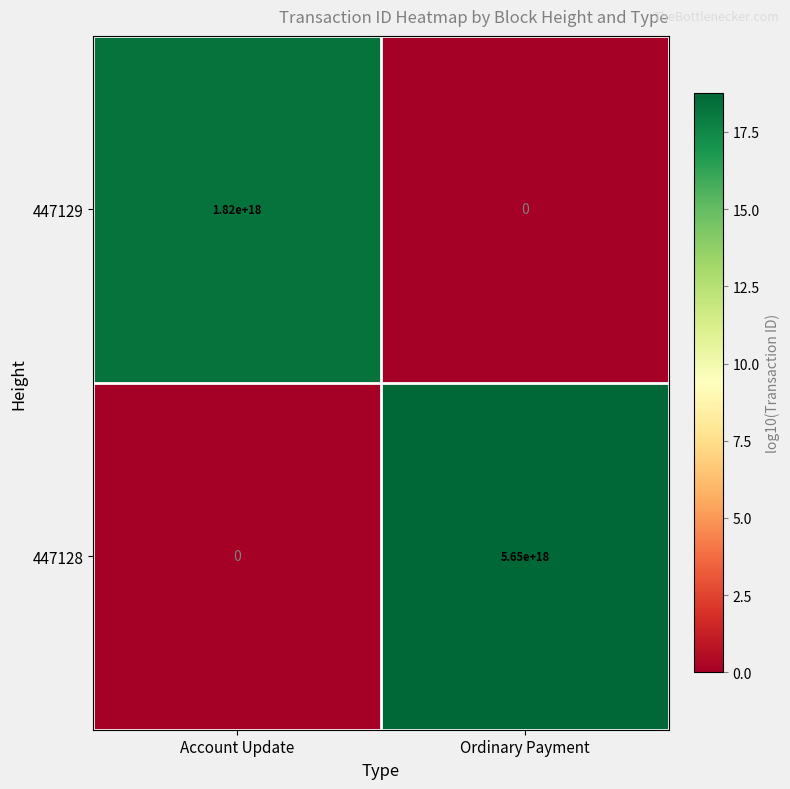

Is the value of 447128 at Account Update greater than the value of 447129 at Account Update?

No